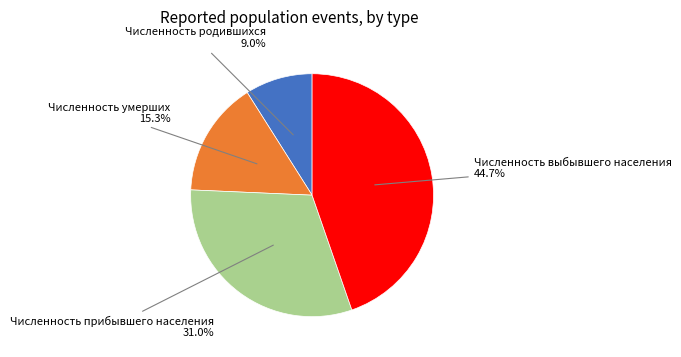

Is there any slice that represents more than half of the pie?

No